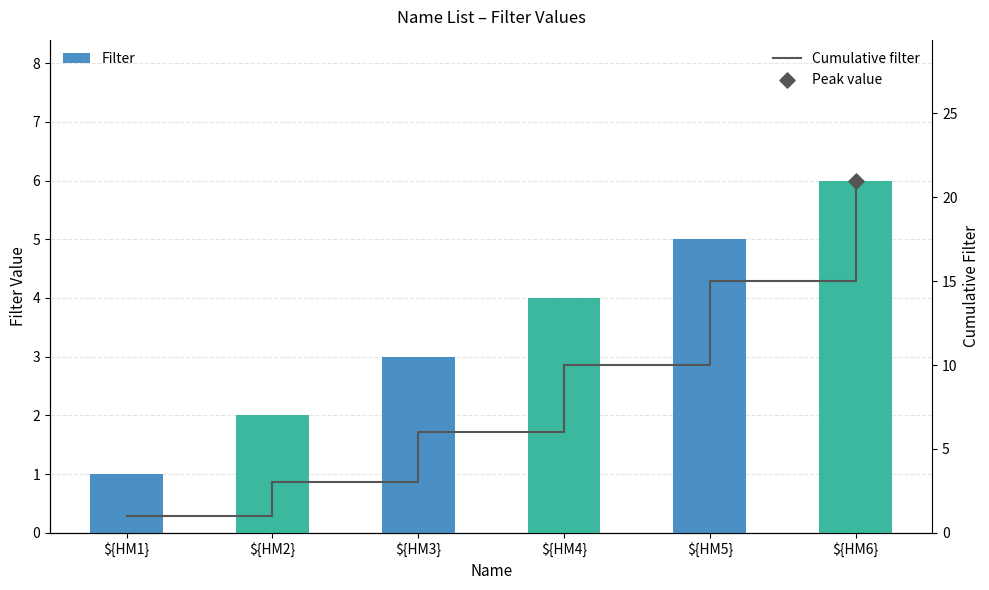

Which series has the largest Y range (max minus min)?

Cumulative filter